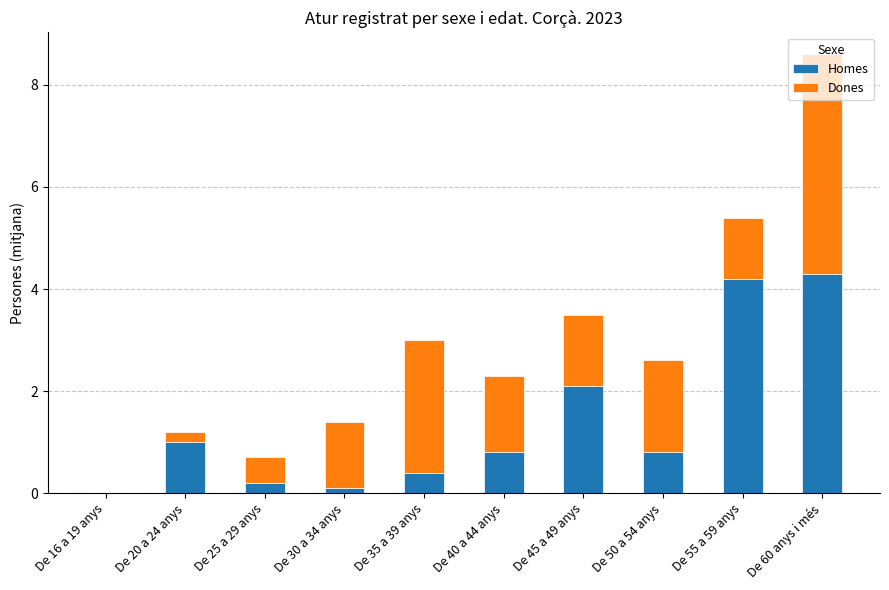

The value of Homes at De 16 a 19 anys is 1.6. True or false?

False